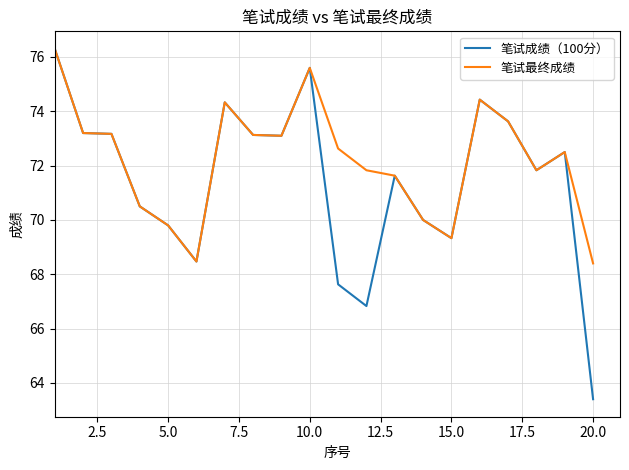

Which series has the largest total across all categories?

笔试最终成绩